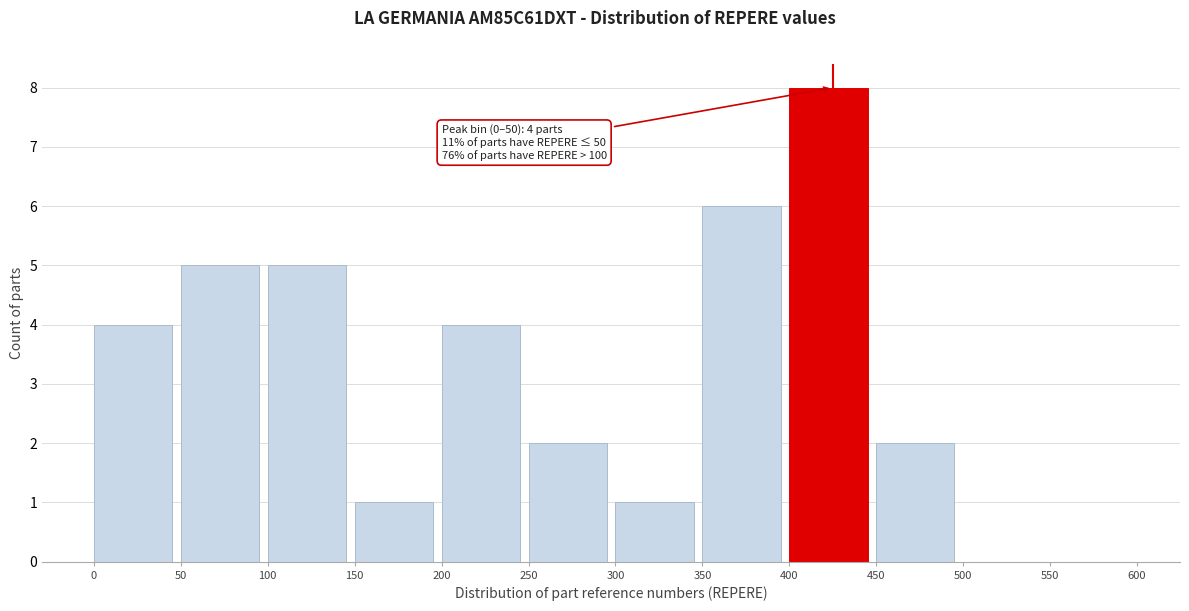

Which range on the x-axis has the tallest bar?

400 to 450